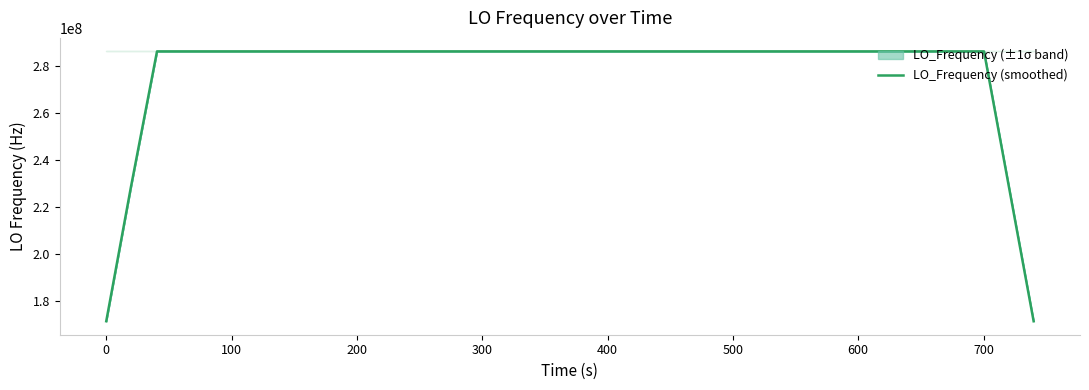

What is the value of the 31st point from the left?

286047000.0